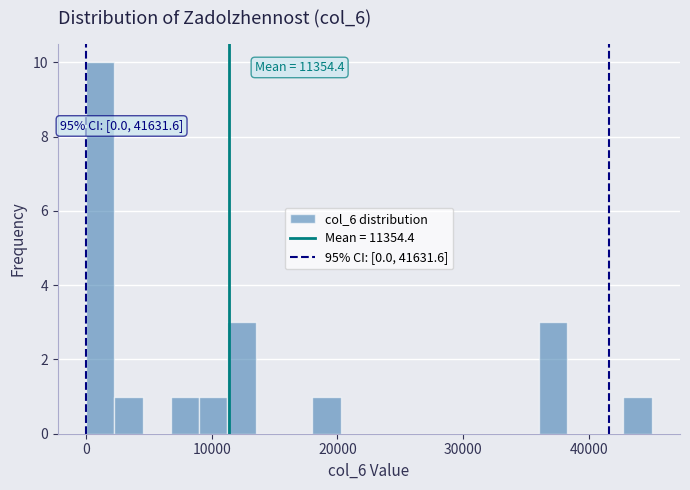

Read against the x-axis, roughly where is the centre of the tallest bar?

1000